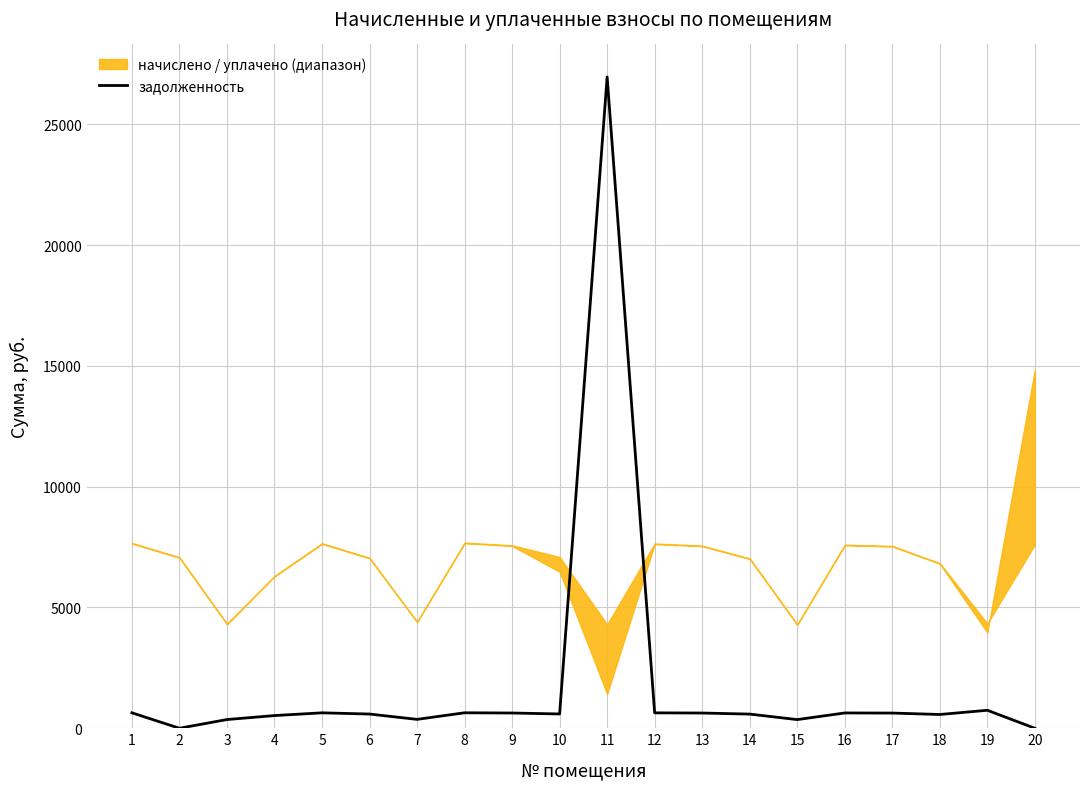

True or false: the data shows 45808.0 at 11.

False